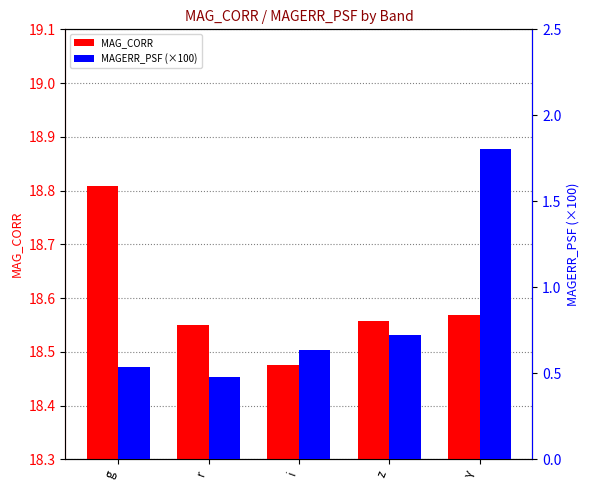

What is the difference between the MAGERR_PSF (×100) values at i and r?

0.2